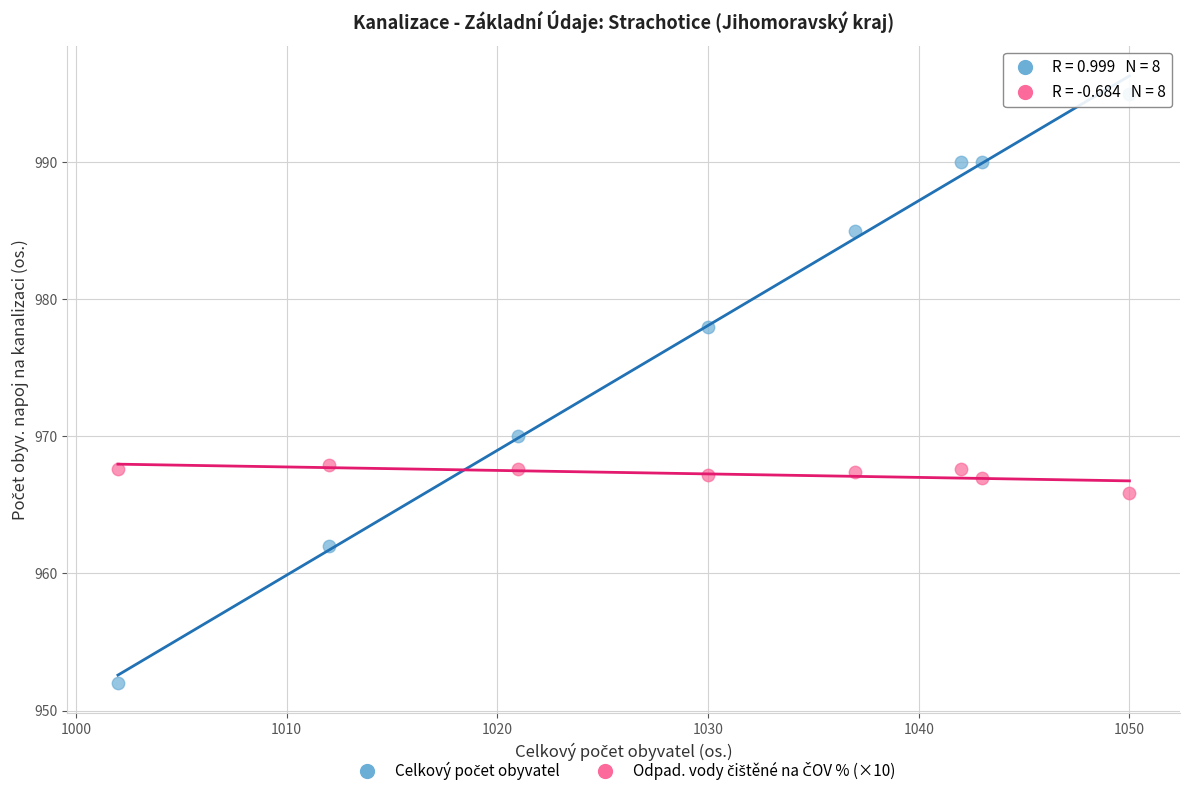

Across all series, what Y value is closest to 973?

970.0